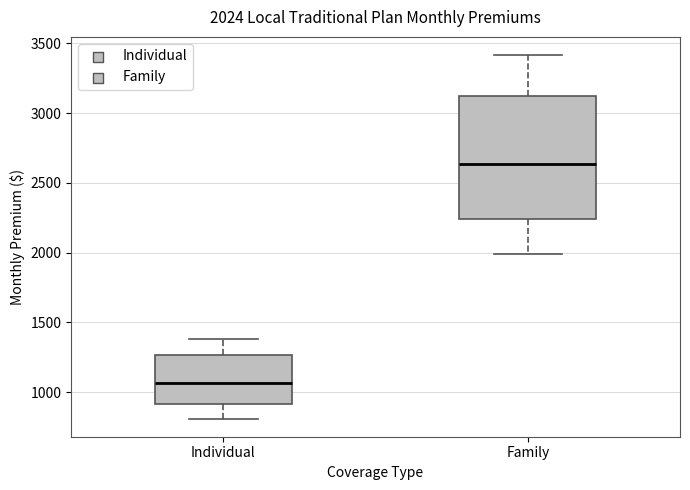

Which box is the tallest, from its lower edge to its upper edge?

Family